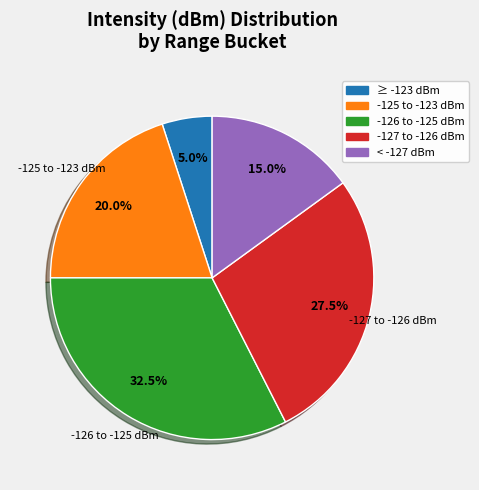

How many slices are in this pie chart?

5